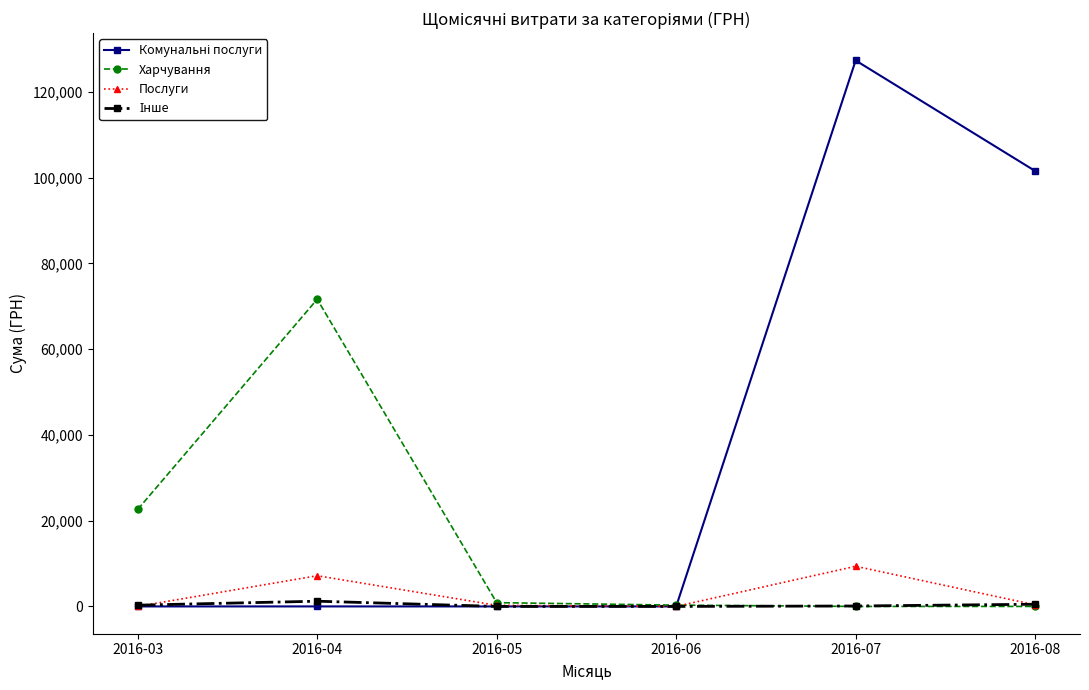

What is the maximum value for Послуги?

9364.0